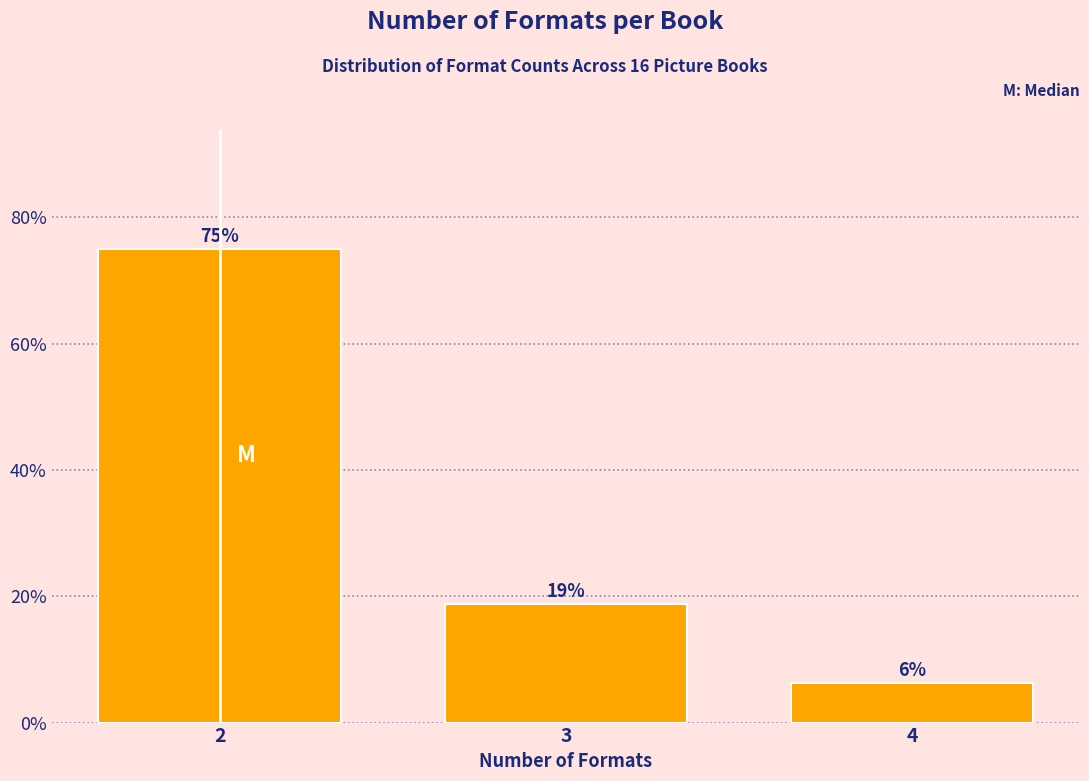

Are the bars horizontal?

No